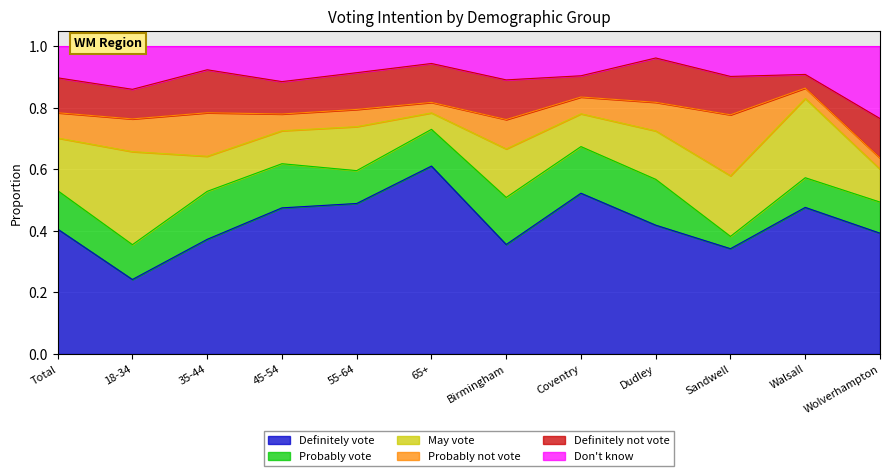

What value does the May vote series have at Sandwell?

0.2